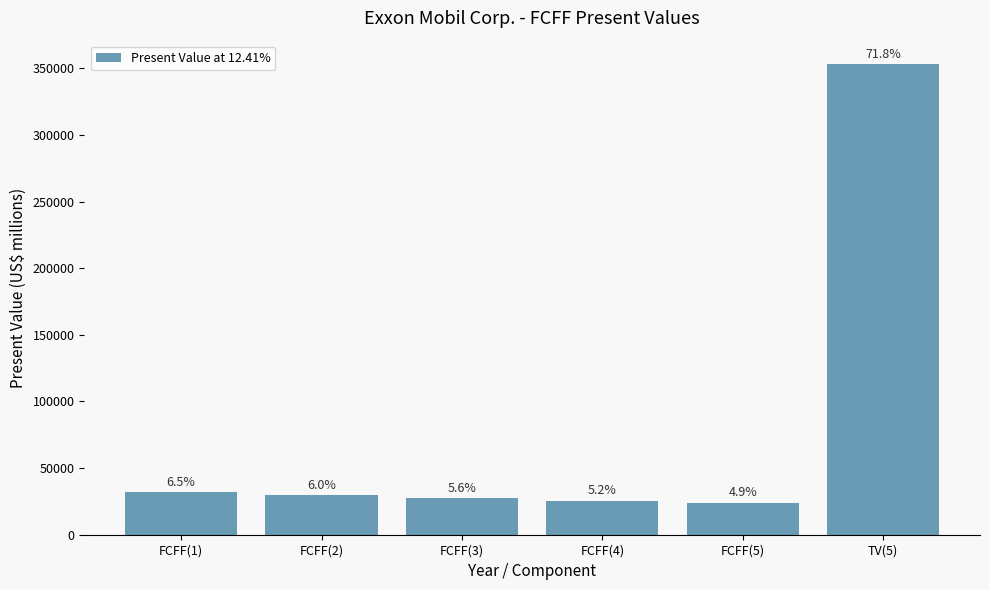

How many bars are there in total?

6